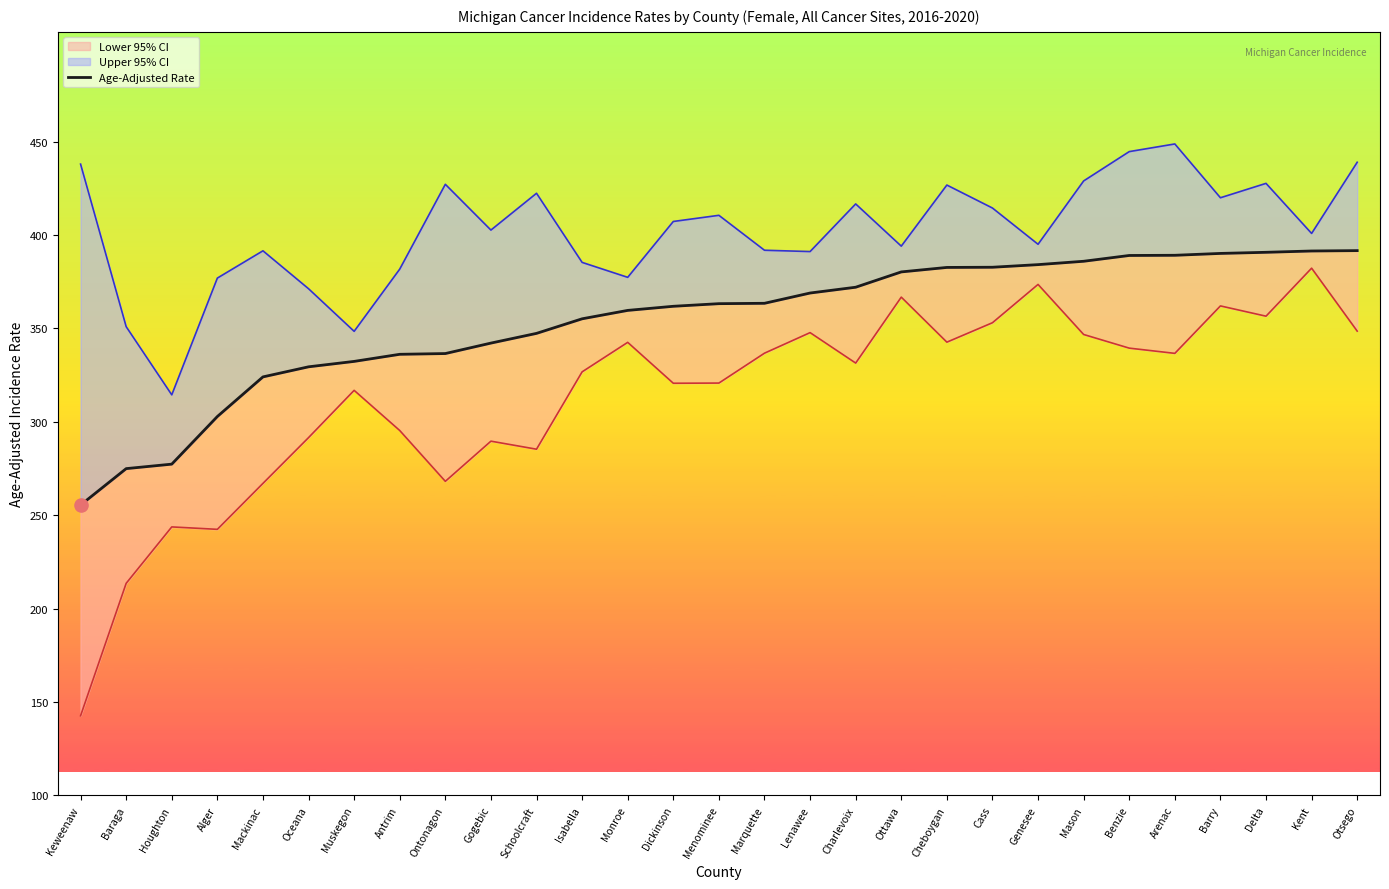

Between Alger and Otsego, which is larger?

Otsego